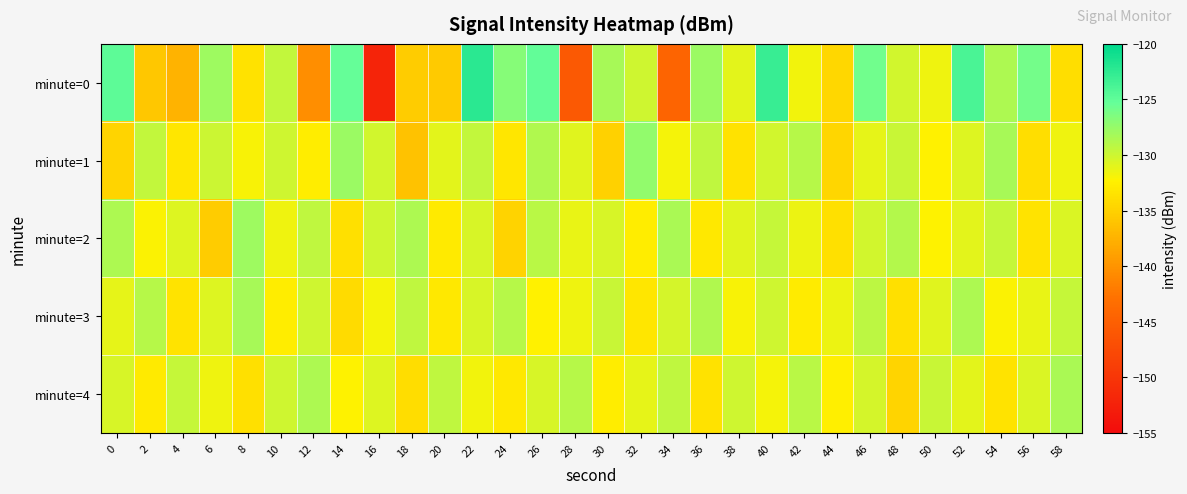

Which series has the largest range (max minus min)?

minute=0